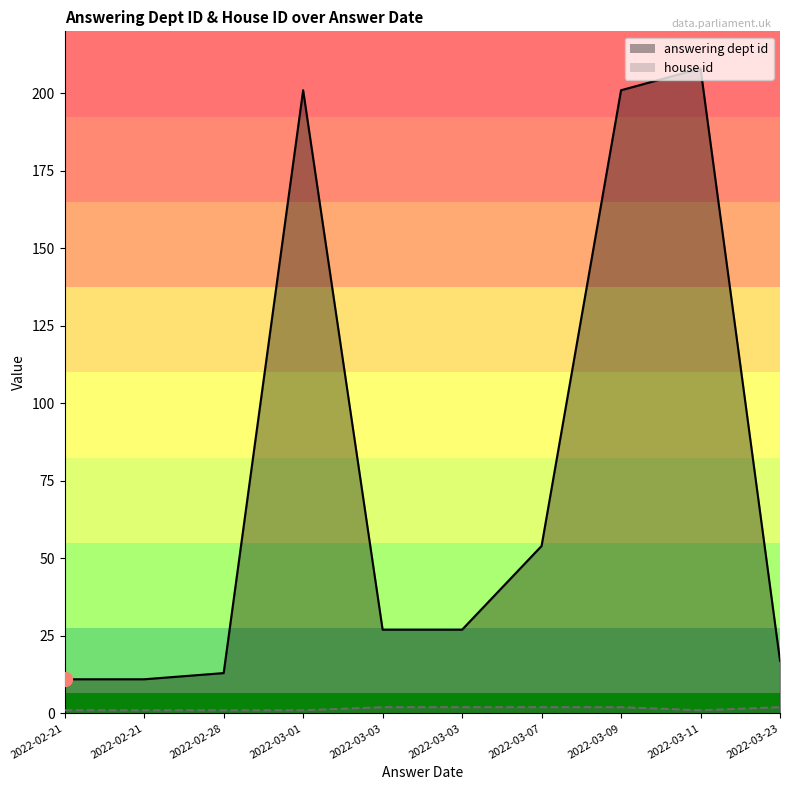

Count the number of data series in this chart.

2